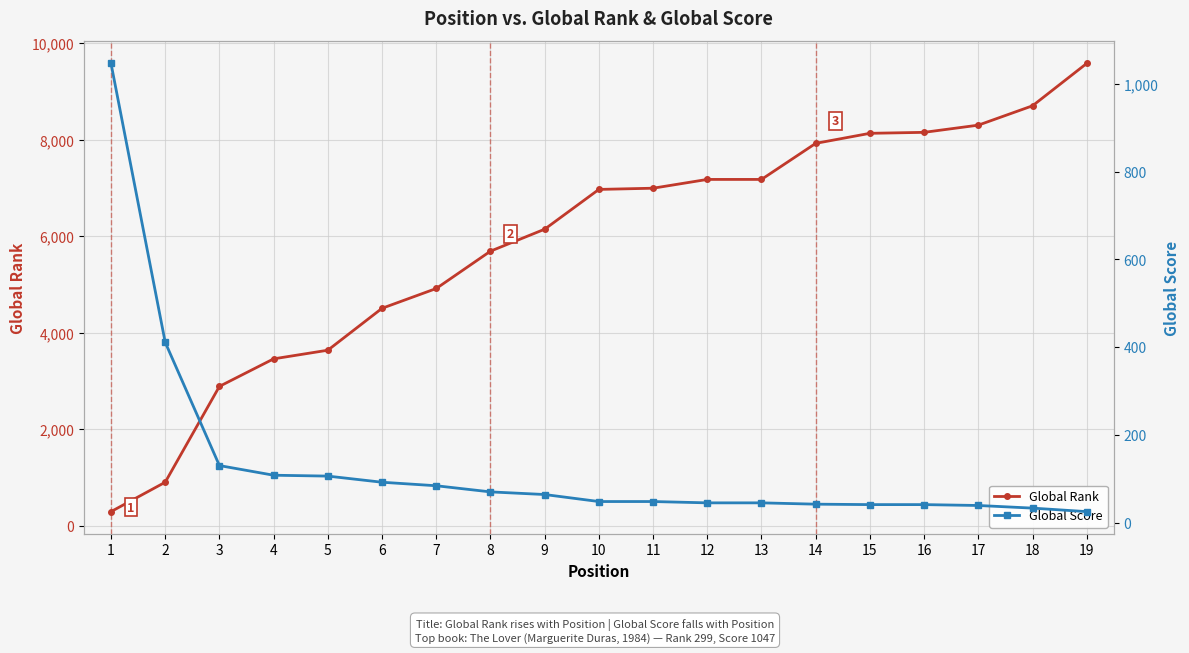

What is the value of the Global Score point at the 17th from the left?

39